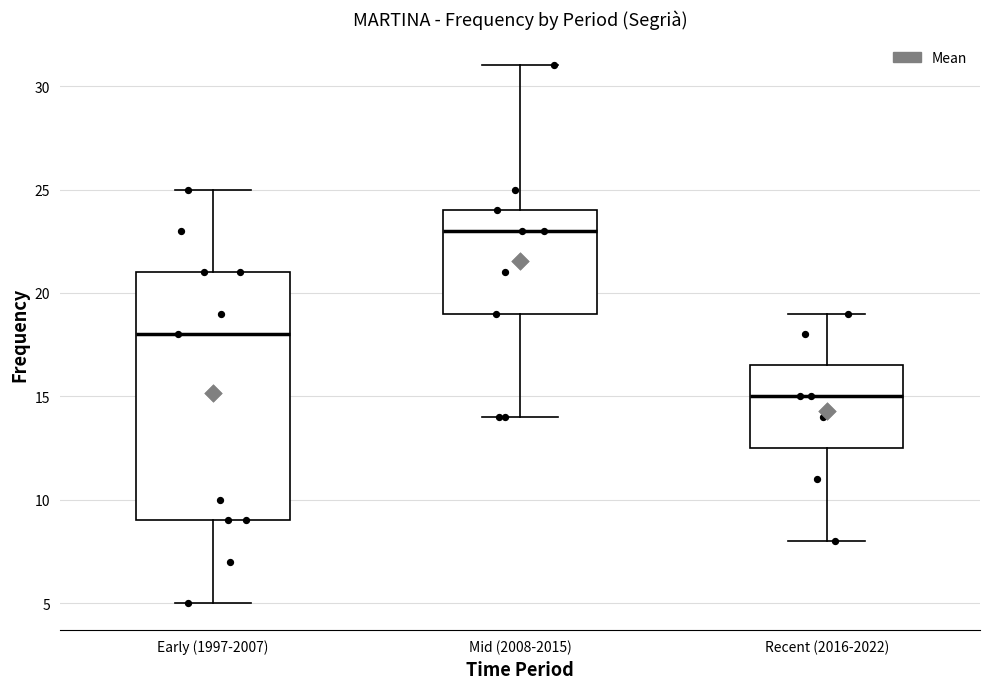

Reading left to right, read every box against the y-axis: the position of its median line, the range the box covers, and the ends of its whiskers. The values are not printed on the chart, so give them approximately, as read against the axis.

Early (1997-2007): median 18.0, box 9.0 to 21.0, whiskers 5.0 to 25.0
Mid (2008-2015): median 23.0, box 19.0 to 24.0, whiskers 14.0 to 31.0
Recent (2016-2022): median 15.0, box 12.5 to 16.5, whiskers 8.0 to 19.0